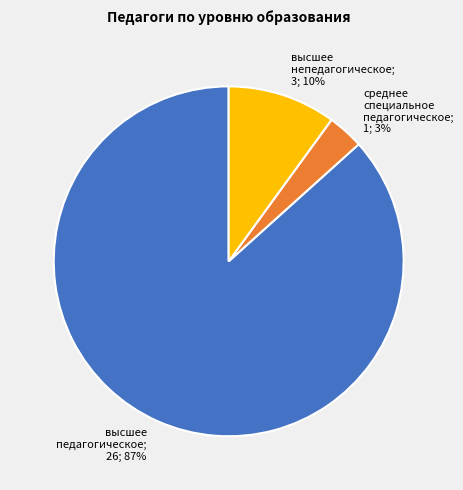

To the nearest percent, what is the average slice percentage?

33%